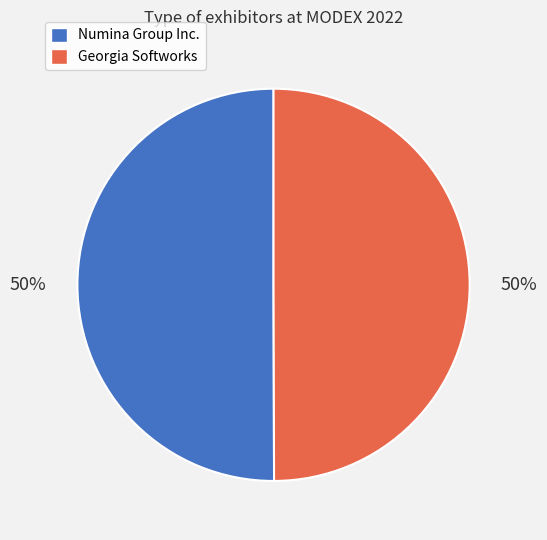

True or false: Numina Group Inc. accounts for 56% of the total.

False